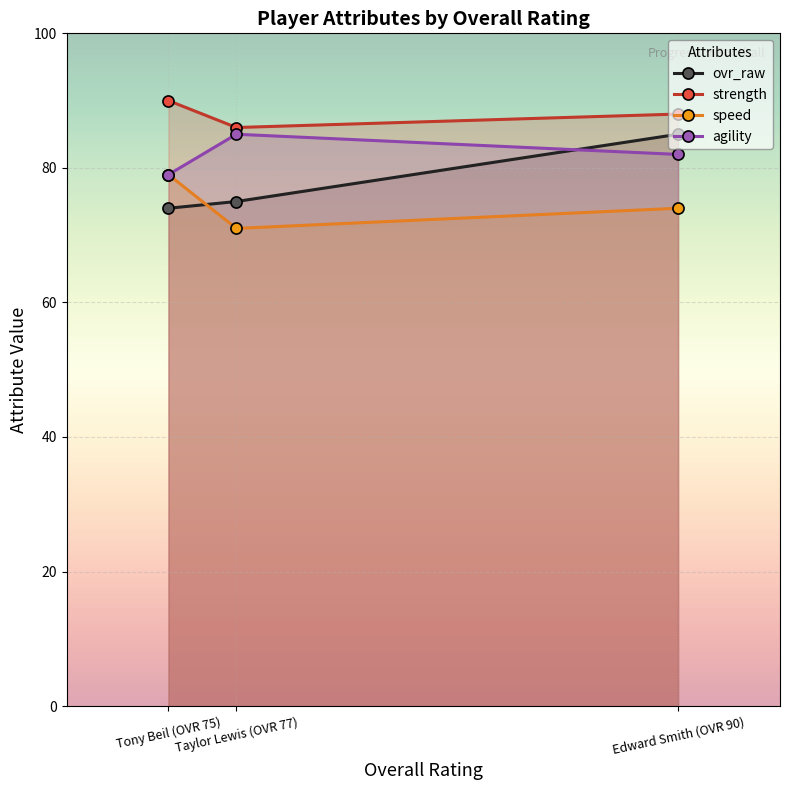

Rank the series at Taylor Lewis (OVR 77) from highest to lowest value.

strength, agility, ovr_raw, speed